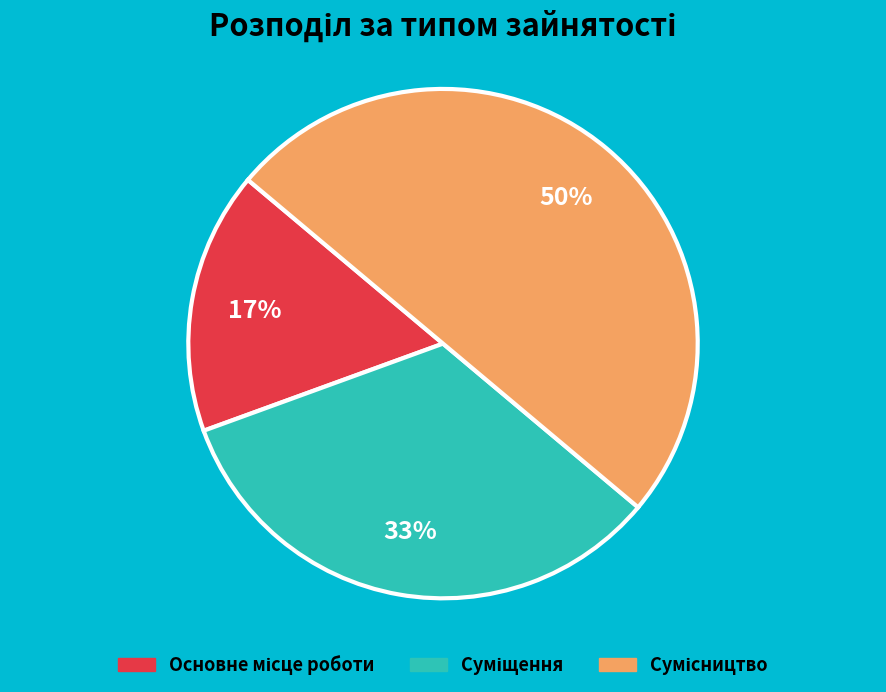

To the nearest percent, what is the average slice percentage?

33%